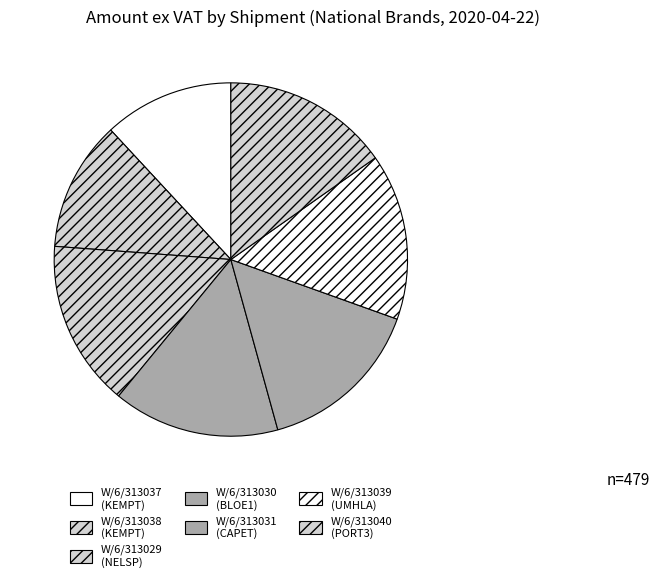

How many slices are in this pie chart?

7